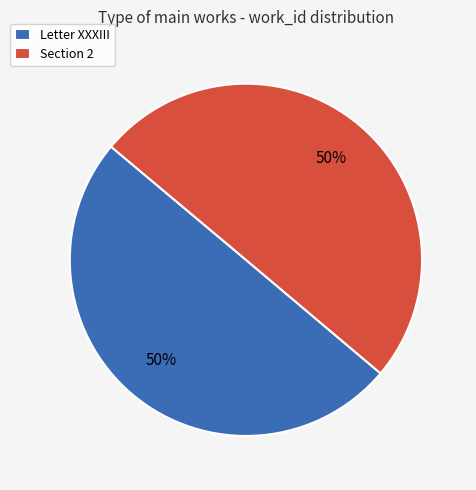

Approximately how many times larger is the value at Section 2 compared to Letter XXXIII?

1.0